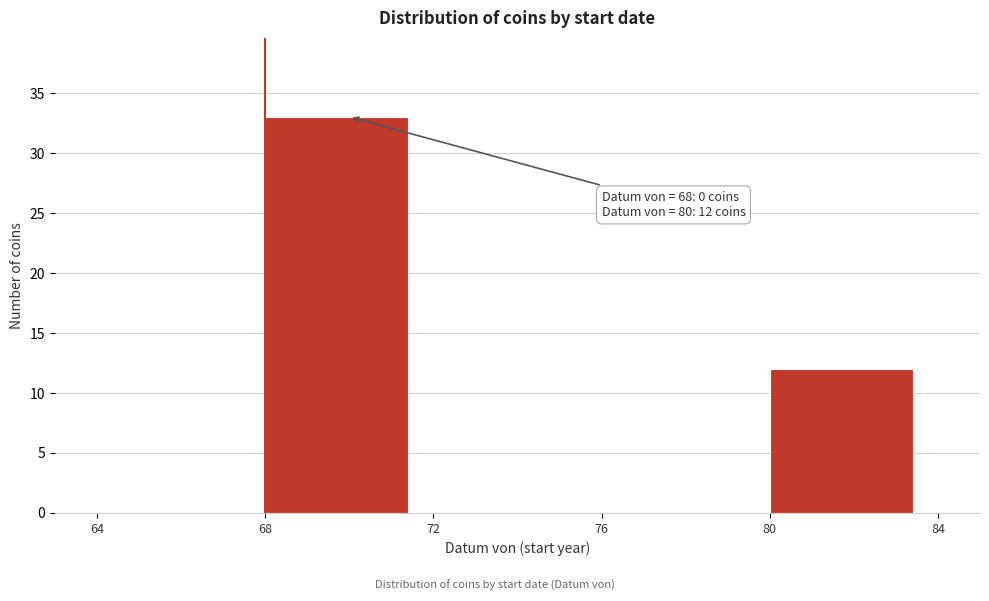

Over which range of the x-axis is the bar tallest?

68 to 72